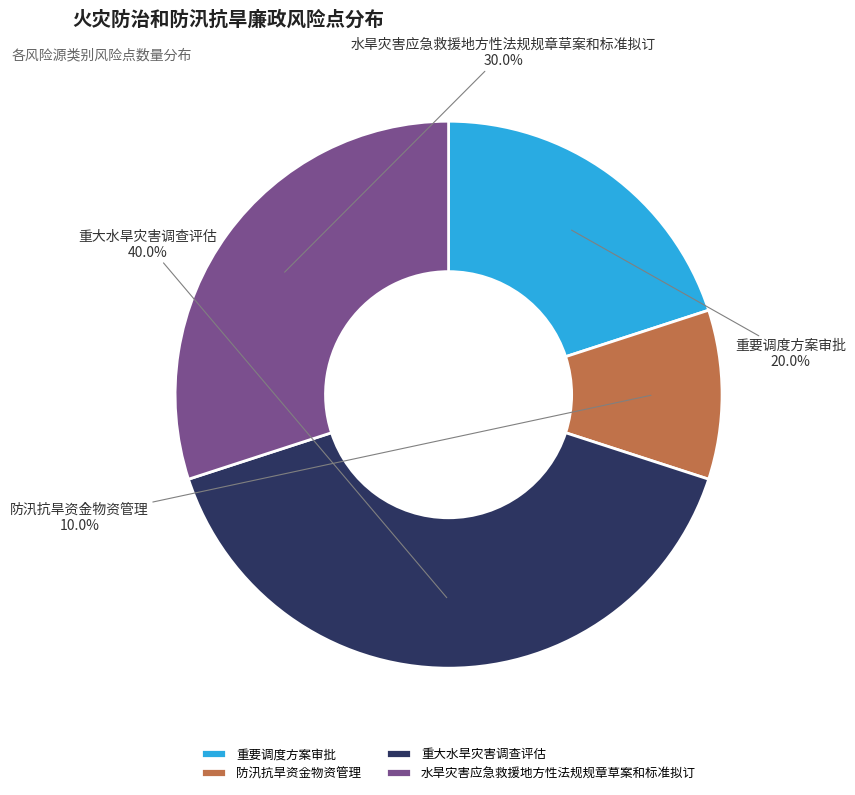

Rank the categories by value from highest to lowest.

重大水旱灾害调查评估, 水旱灾害应急救援地方性法规规章草案和标准拟订, 重要调度方案审批, 防汛抗旱资金物资管理